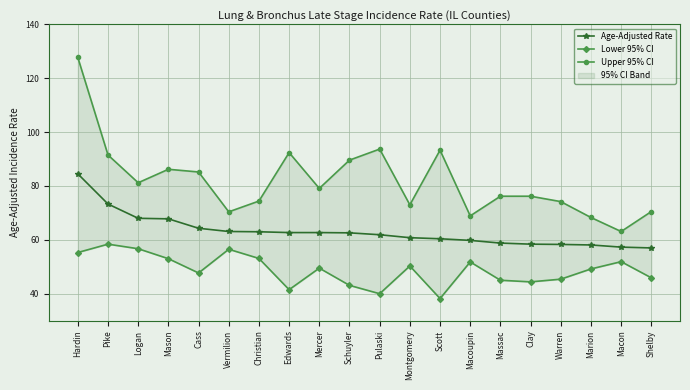

What is the difference between the second highest and second lowest values in the Upper 95% CI series?

25.4